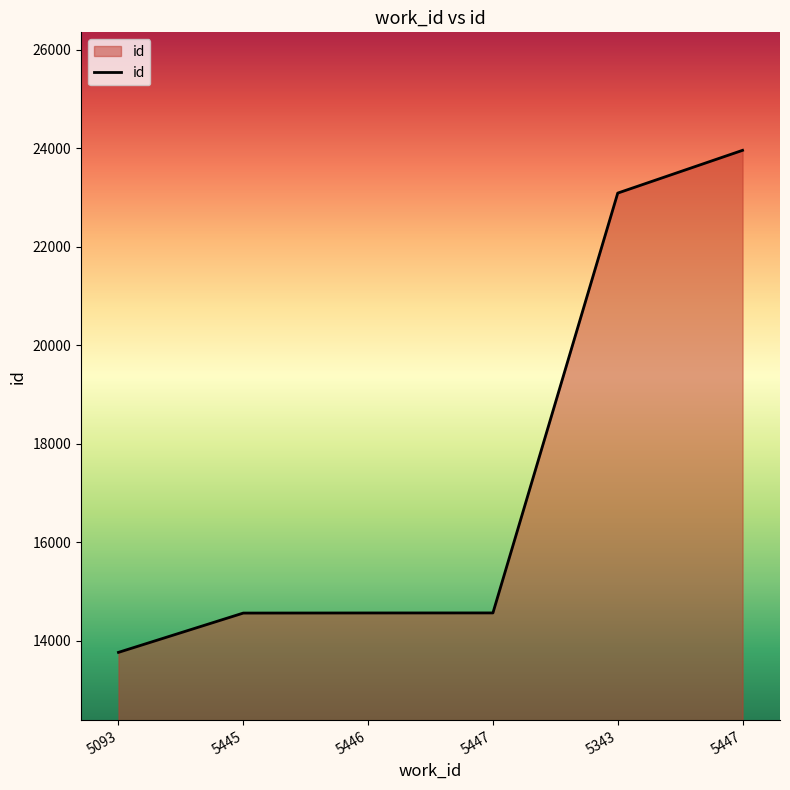

What is the difference between the second highest and second lowest values?

8527